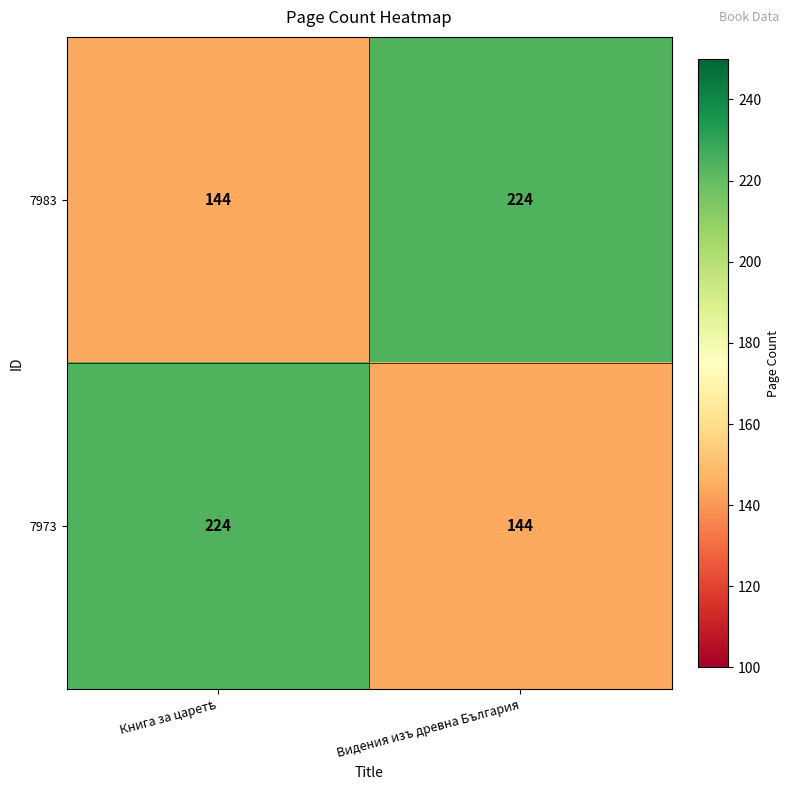

At which label does 7973 reach its minimum?

Видения изъ древна България